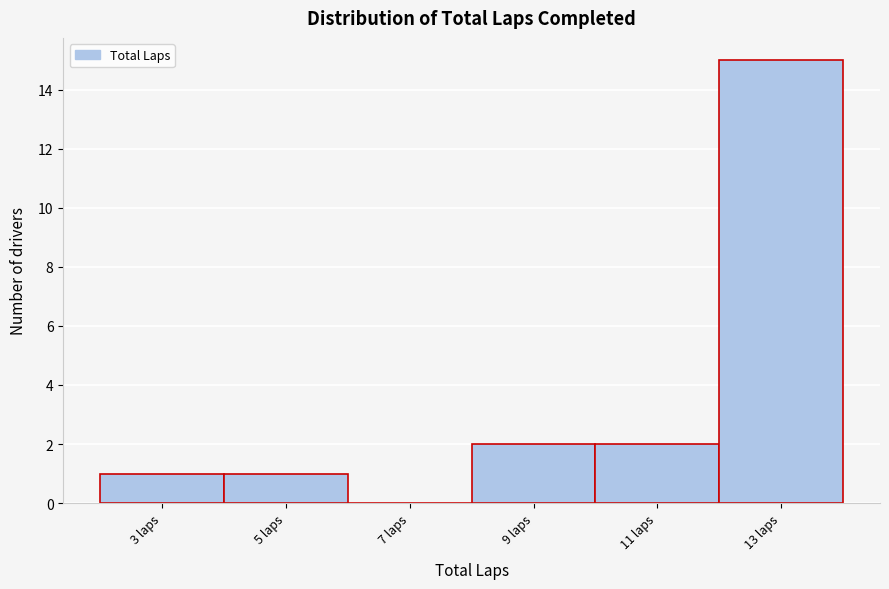

Reading left to right, transcribe this chart: for each bar, give the range it covers on the x-axis and its height. The values are not printed on the chart, so give them approximately, as read against the axis.

2 to 4: 1
4 to 6: 1
6 to 8: 0
8 to 10: 2
10 to 12: 2
12 to 14: 15